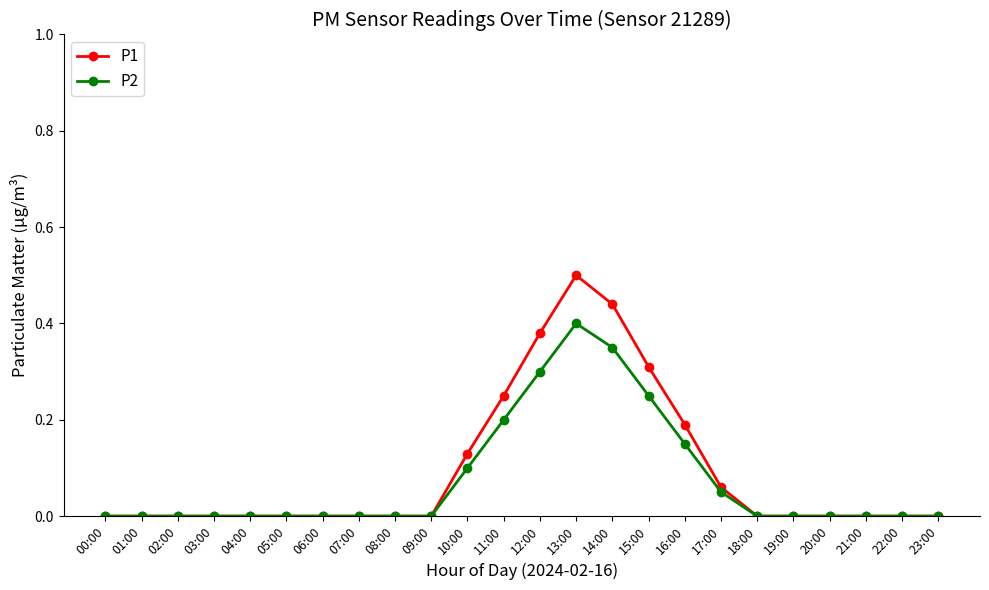

Which series has the largest range (max minus min)?

P1